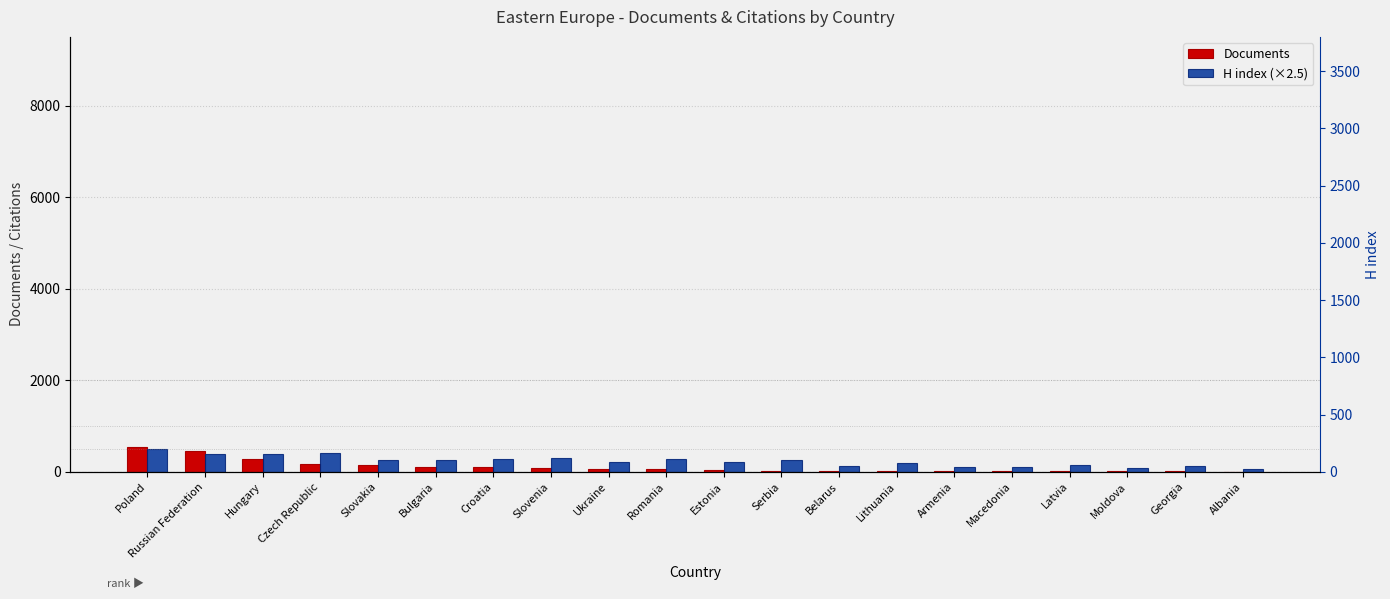

Reading left to right, what are all the values shown in this chart?

Documents: Poland=532.0	Russian Federation=451.0	Hungary=274.0	Czech Republic=178.0	Slovakia=146.0	Bulgaria=108.0	Croatia=100.0	Slovenia=78.0	Ukraine=60.0	Romania=52.0	Estonia=29.0	Serbia=25.0	Belarus=24.0	Lithuania=16.0	Armenia=15.0	Macedonia=9.0	Latvia=8.0	Moldova=5.0	Georgia=5.0	Albania=3.0
H index (×2.5): Poland=502.5	Russian Federation=382.5	Hungary=397.5	Czech Republic=400.0	Slovakia=265.0	Bulgaria=247.5	Croatia=275.0	Slovenia=290.0	Ukraine=212.5	Romania=285.0	Estonia=215.0	Serbia=257.5	Belarus=122.5	Lithuania=182.5	Armenia=92.5	Macedonia=105.0	Latvia=155.0	Moldova=77.5	Georgia=122.5	Albania=70.0